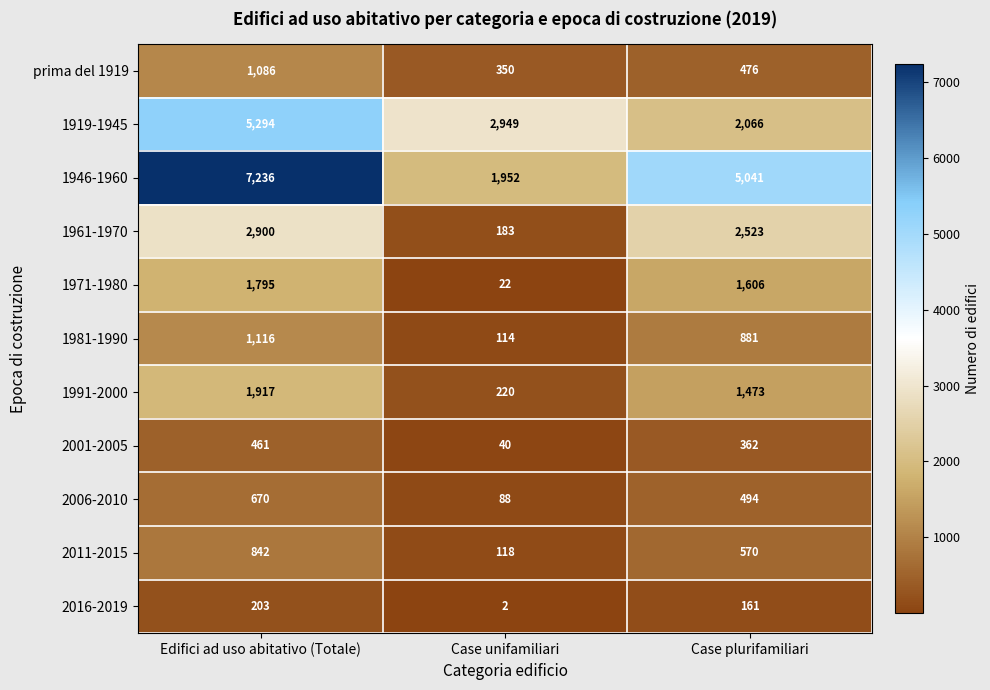

What is the sum of all 1919-1945 values?

10309